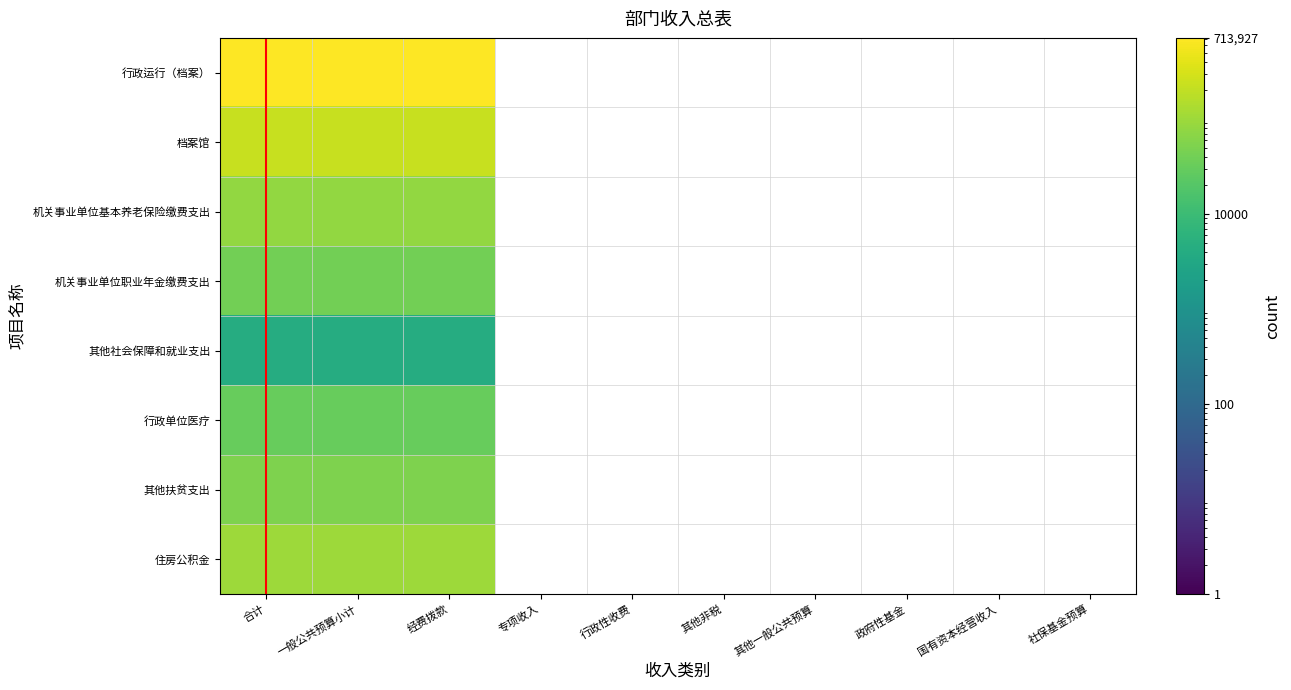

Is the value of 机关事业单位基本养老保险缴费支出 at 其他一般公共预算 greater than the value of 档案馆 at 行政性收费?

No